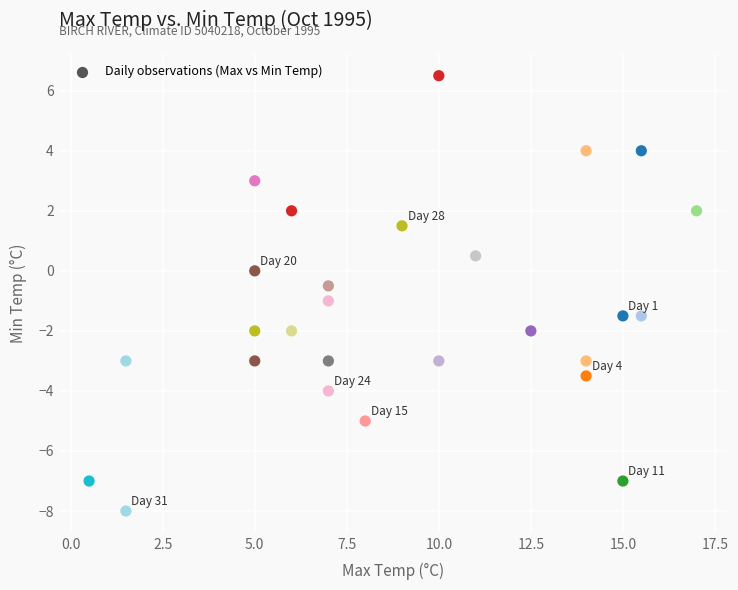

What is the range of Y values (max minus min)?

14.5